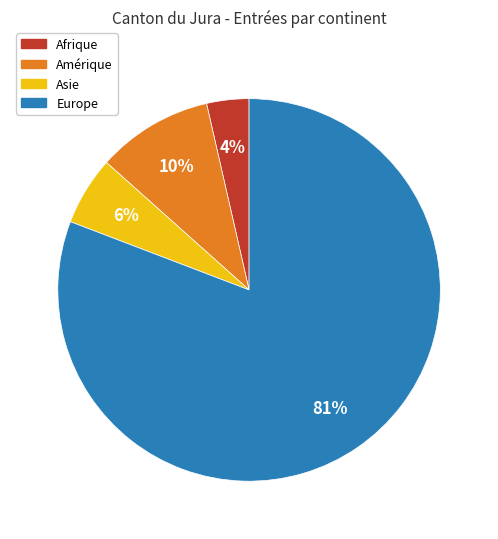

Does any single category account for the majority?

Yes